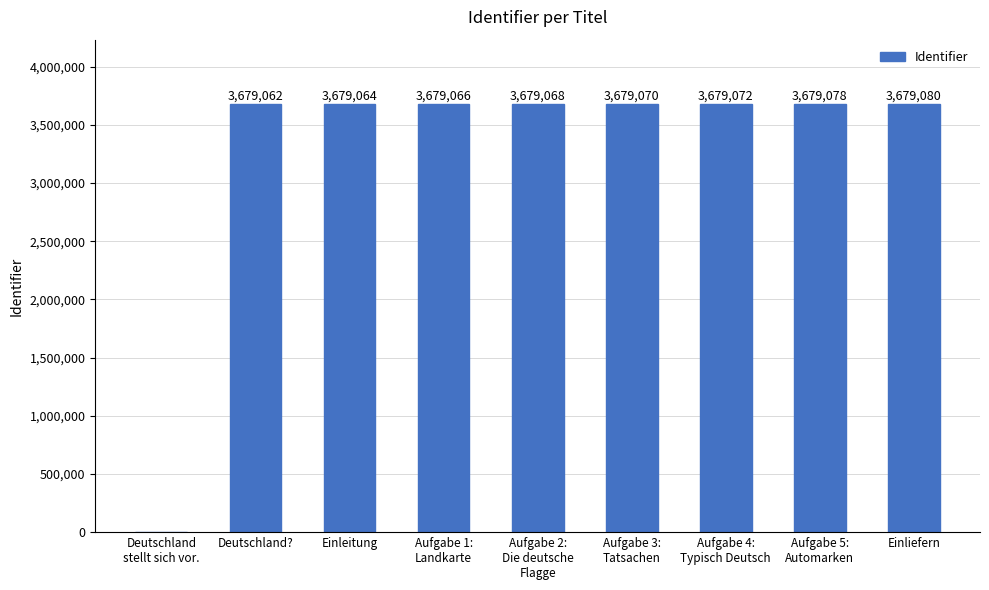

What is the change in value from Einleitung to Aufgabe 2:
Die deutsche
Flagge?

+4